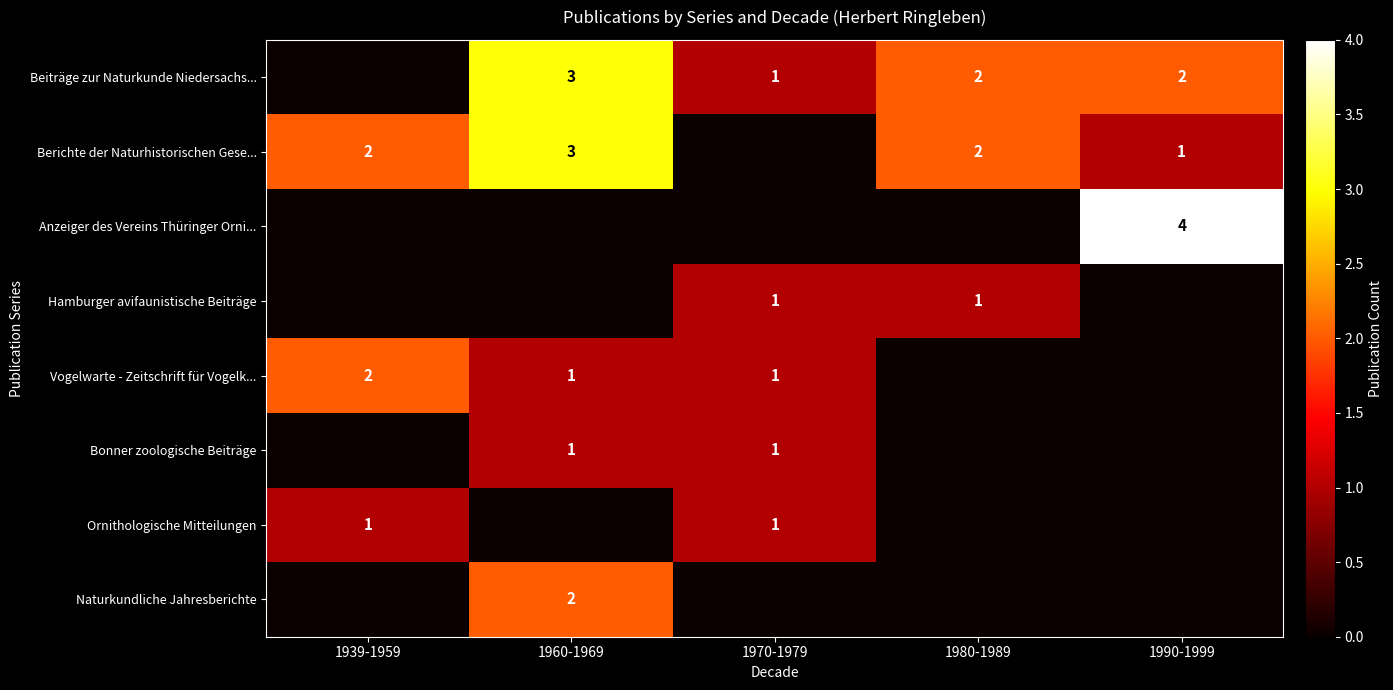

The value of Beiträge zur Naturkunde Niedersachs... at 1980-1989 is 4. True or false?

False